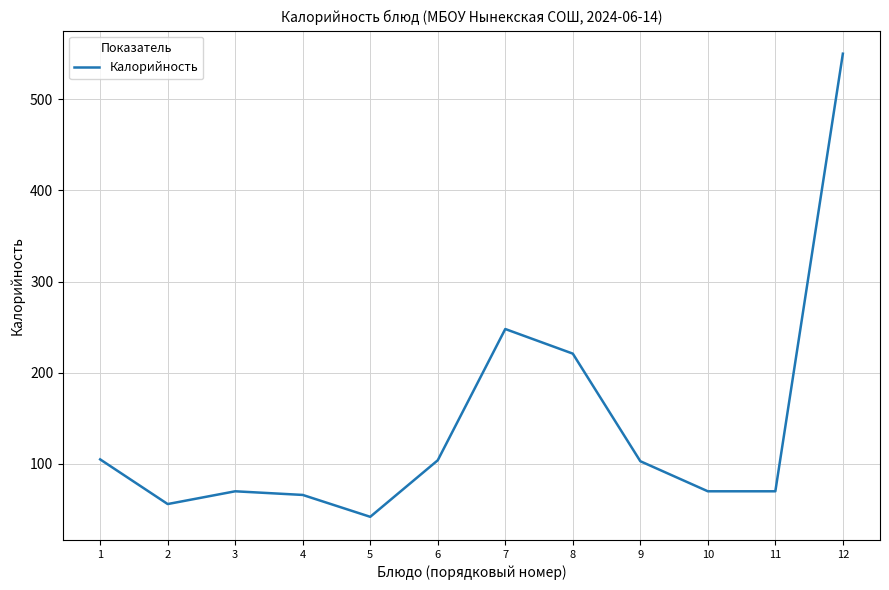

At which label does the data first exceed 103?

1